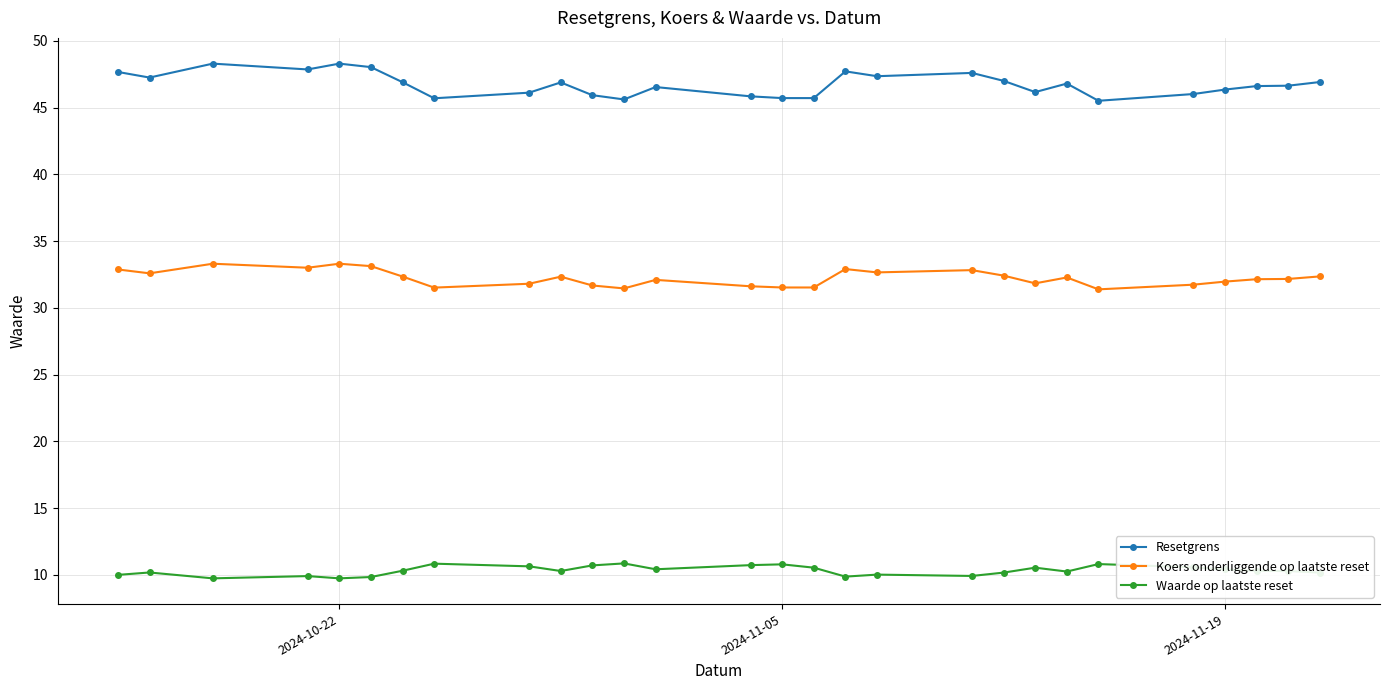

True or false: Resetgrens and Waarde op laatste reset intersect in this chart.

False